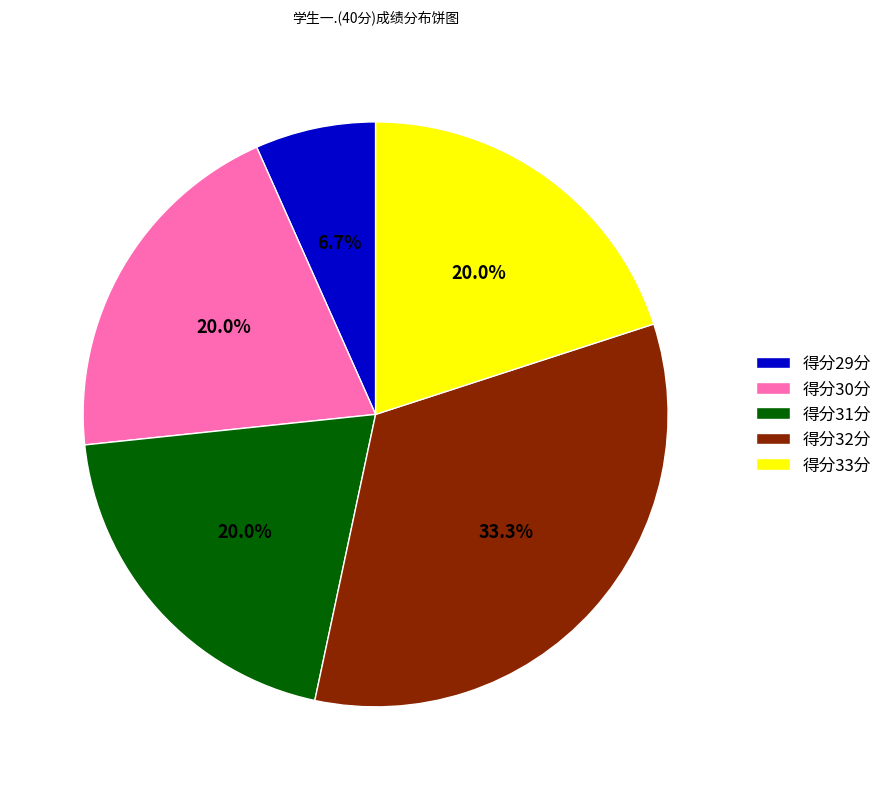

What is the largest slice in the pie chart?

得分32分